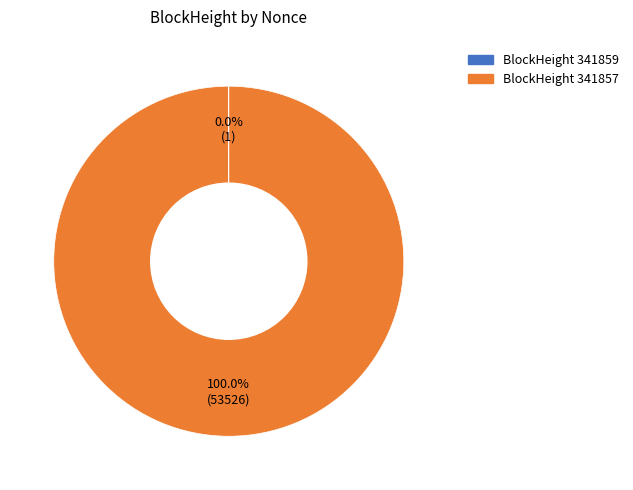

Is there any slice that represents more than half of the pie?

Yes